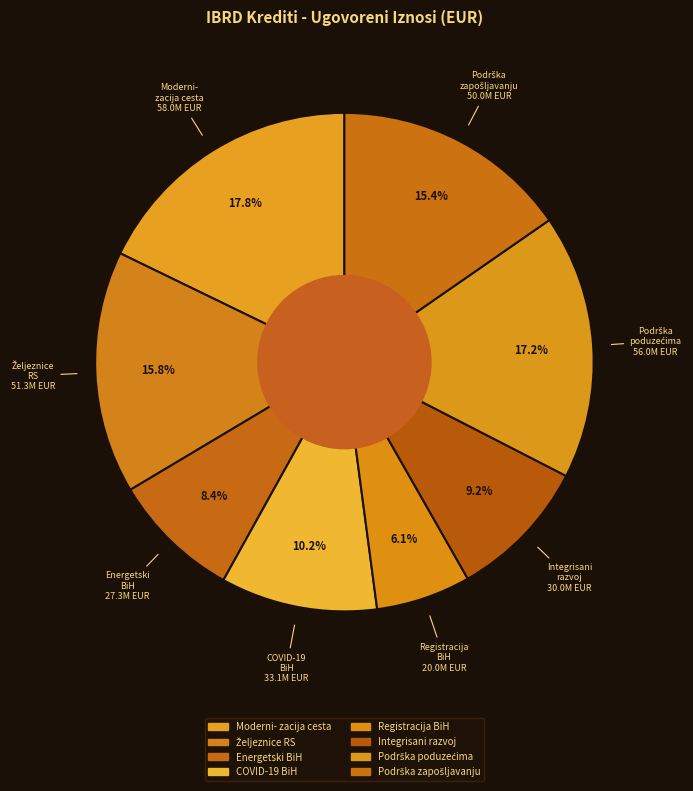

What percentage is NOT represented by Energetski BiH?

91.6%